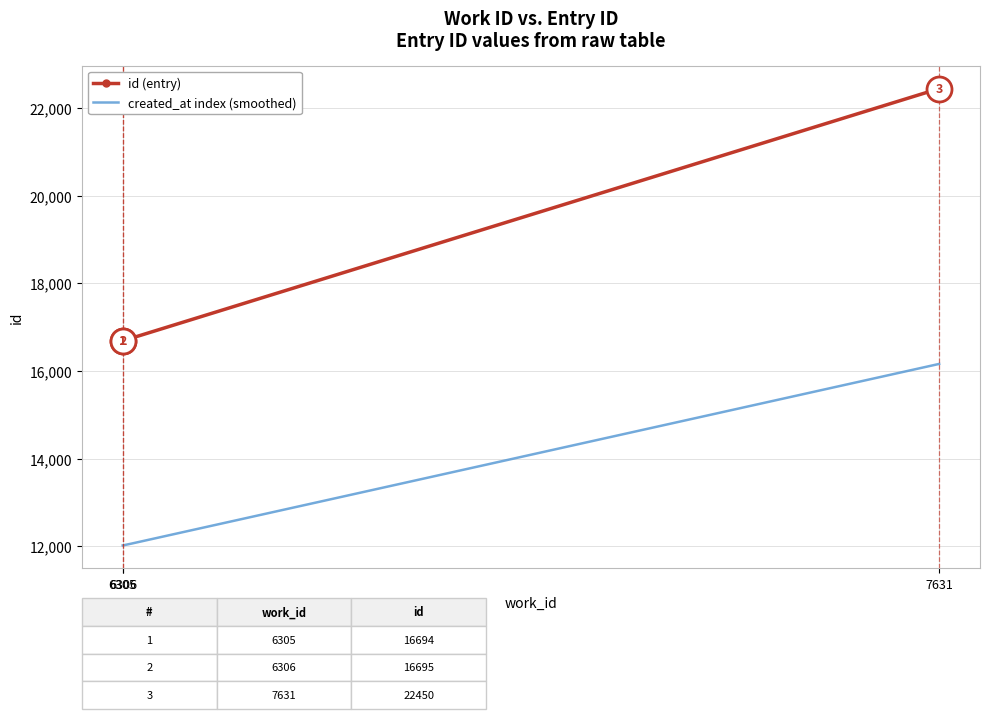

What is the value of the 3rd point from the left?

22450